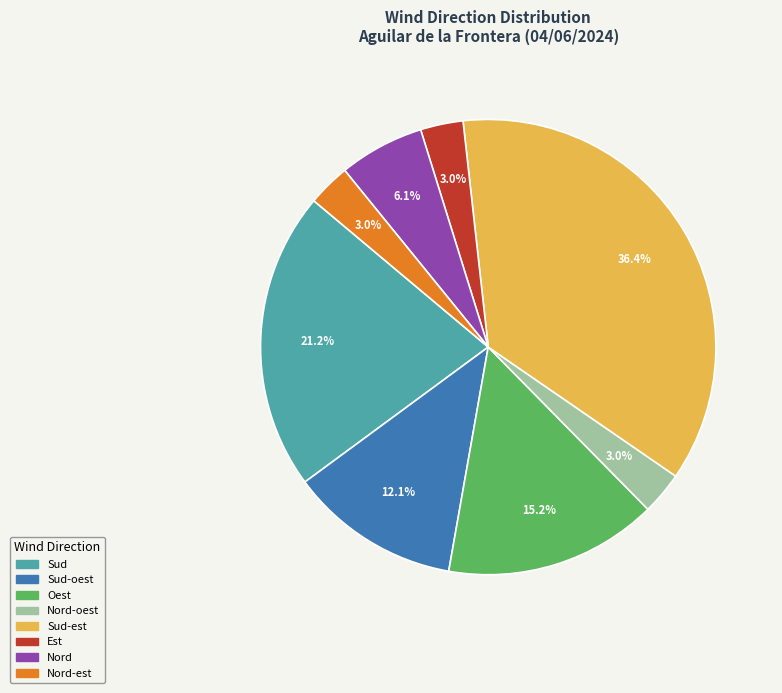

Is there a majority slice in this chart?

No